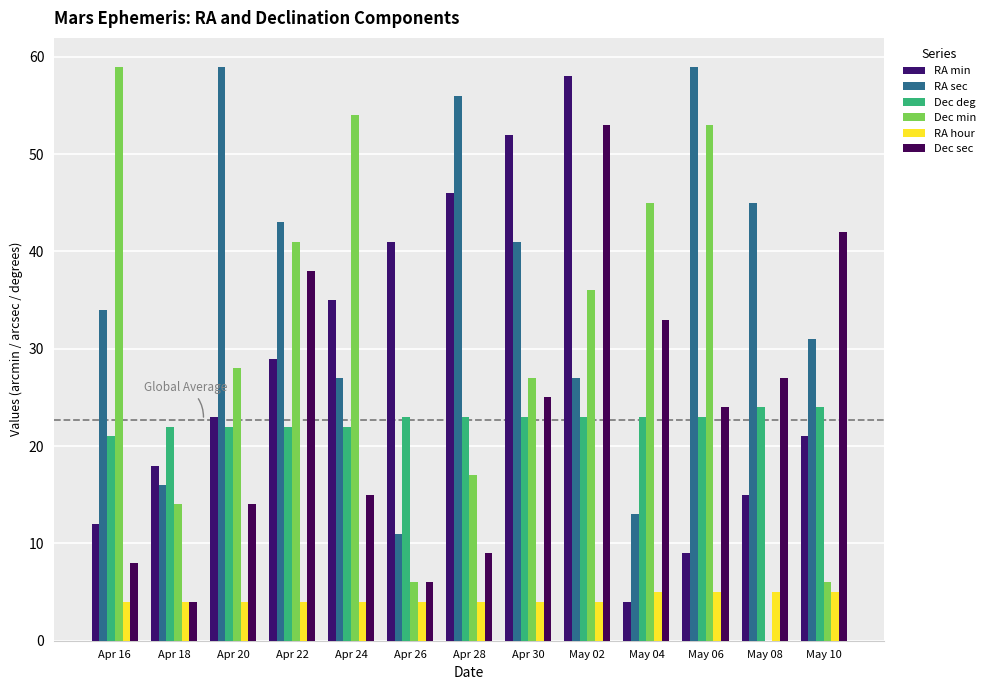

How many groups of bars are there?

13